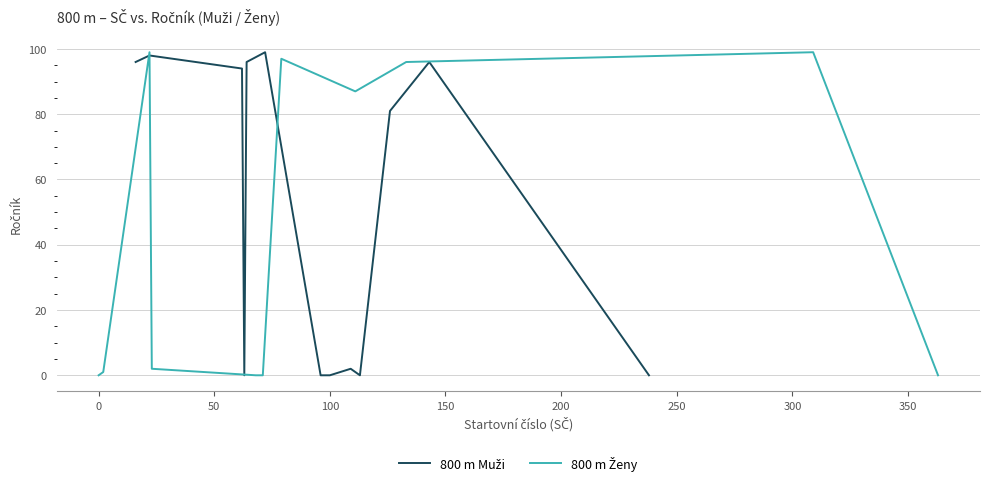

Count the number of data series in this chart.

2